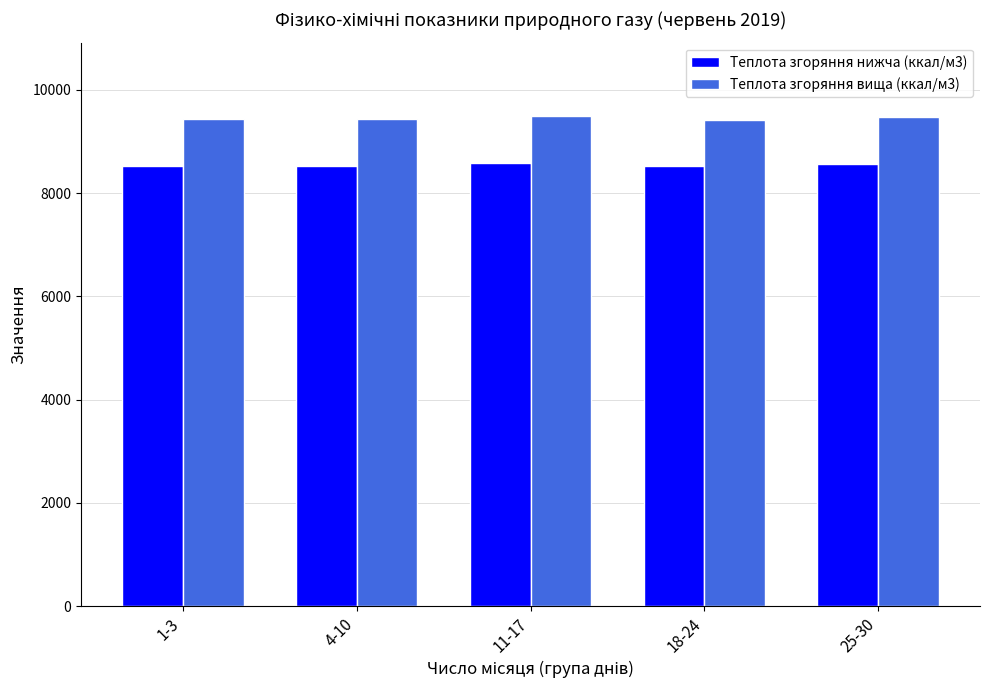

What is the greatest value displayed?

9491.7